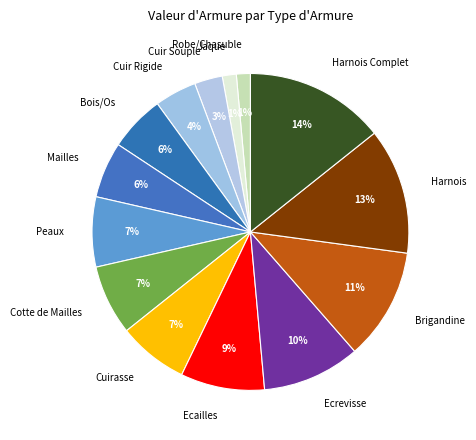

To the nearest percent, what is the difference between the largest and smallest slice percentages?

13%